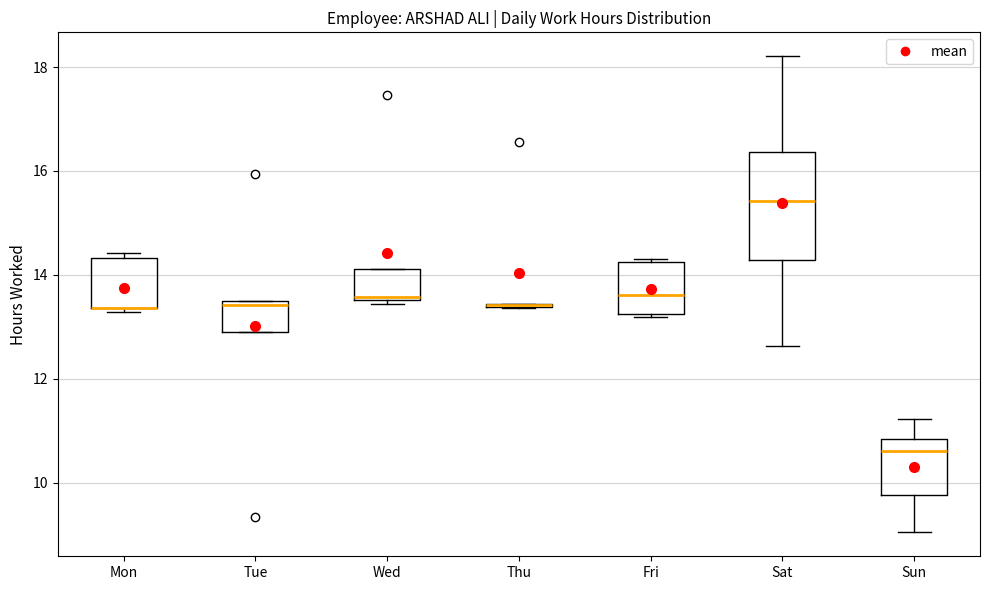

Reading left to right, read every box against the y-axis: the position of its median line, the range the box covers, and the ends of its whiskers. The values are not printed on the chart, so give them approximately, as read against the axis.

Mon: median 13.4 (drawn on the box's lower edge), box 13.4 to 14.4, whiskers 13.2 to 14.4 (just above the box's upper edge)
Tue: median 13.4 (just below the box's upper edge), box 12.8 to 13.4, whiskers 12.8 to 13.4
Wed: median 13.6 (just above the box's lower edge), box 13.6 to 14.2, whiskers 13.4 to 14.2
Thu: box collapsed to a line at 13.4, whiskers 13.4 to 13.4
Fri: median 13.6, box 13.2 to 14.2, whiskers 13.2 to 14.4
Sat: median 15.4, box 14.2 to 16.4, whiskers 12.6 to 18.2
Sun: median 10.6, box 9.8 to 10.8, whiskers 9.0 to 11.2